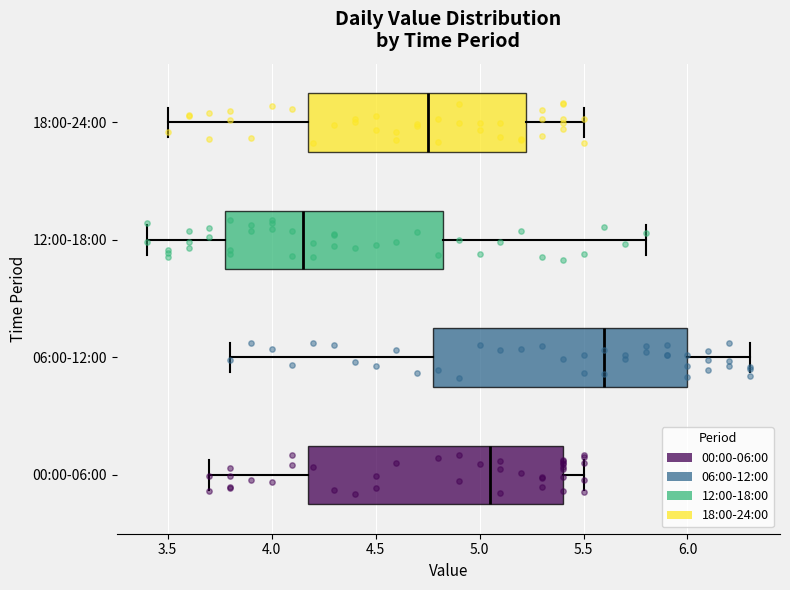

Where is the right edge of the box for 06:00-12:00 on the x-axis? The values are not printed on the chart, so give them approximately, as read against the axis.

6.00